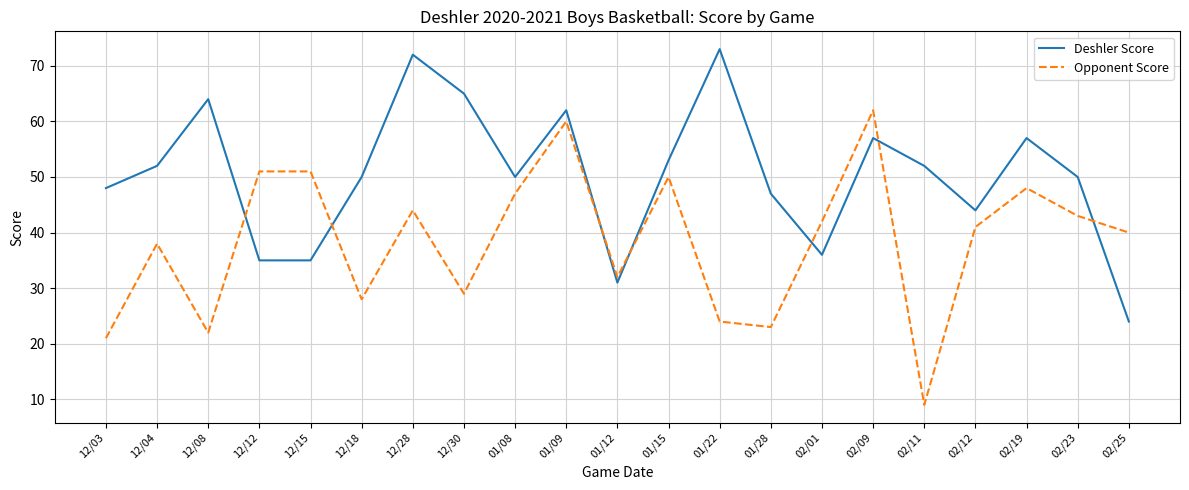

Between 12/04 and 01/28, which series saw the biggest shift?

Opponent Score